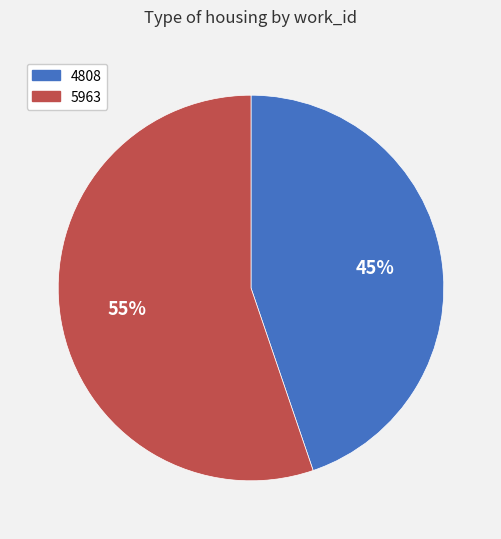

To the nearest percent, what percentage of the pie is 5963?

55%